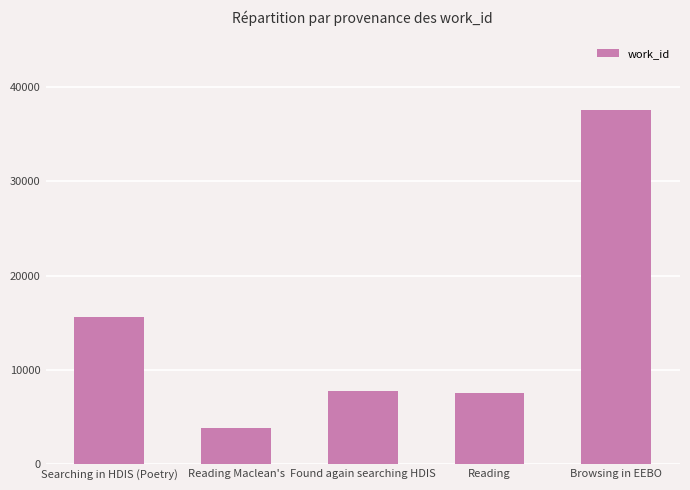

The value at Reading is 7521. True or false?

True